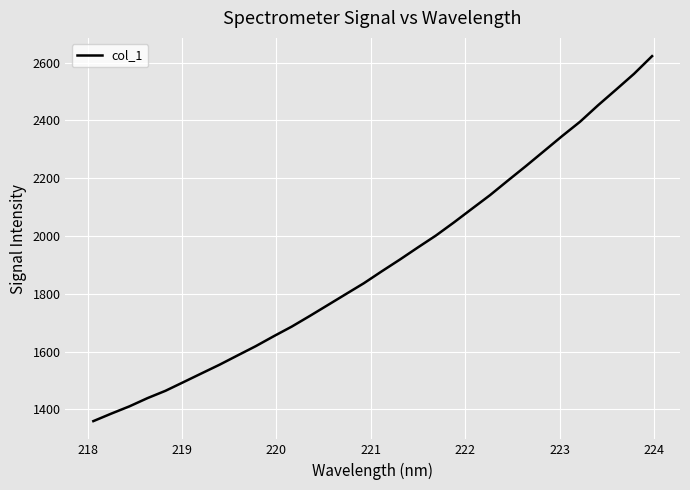

What is the minimum value shown in the chart?

1359.6